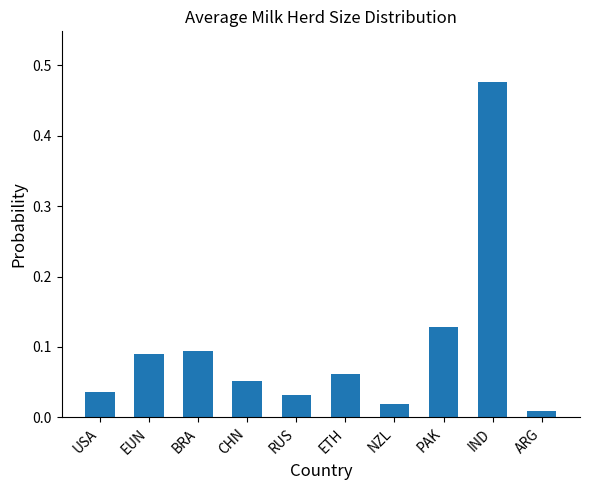

List the labels in order of value, smallest first.

ARG, NZL, RUS, USA, CHN, ETH, EUN, BRA, PAK, IND